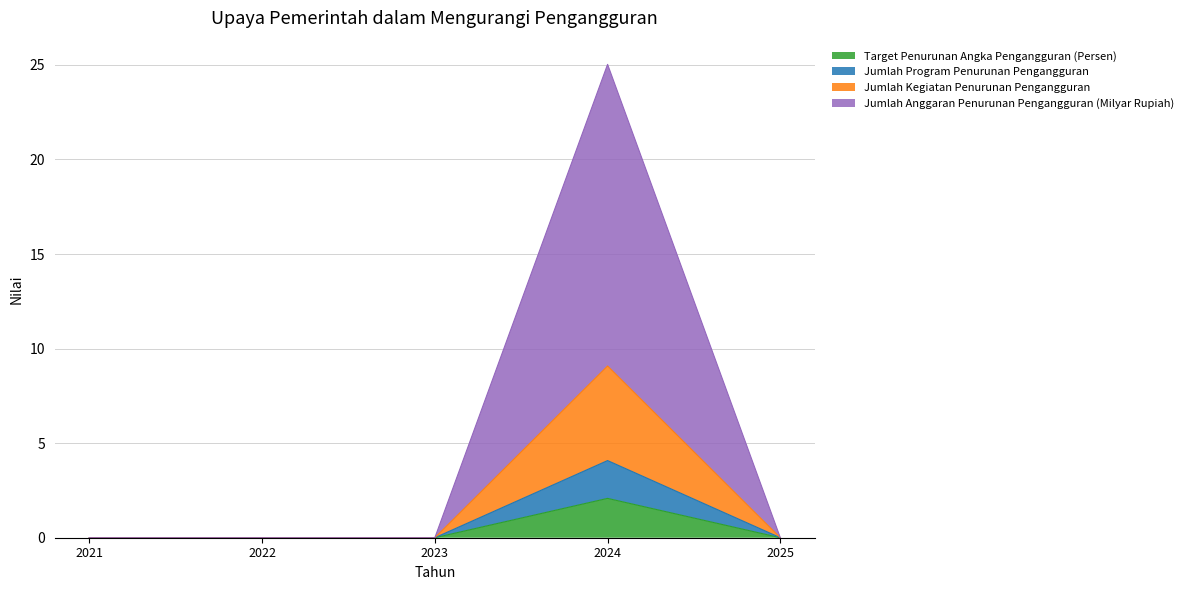

Where is the first local maximum for Jumlah Program Penurunan Pengangguran?

2024